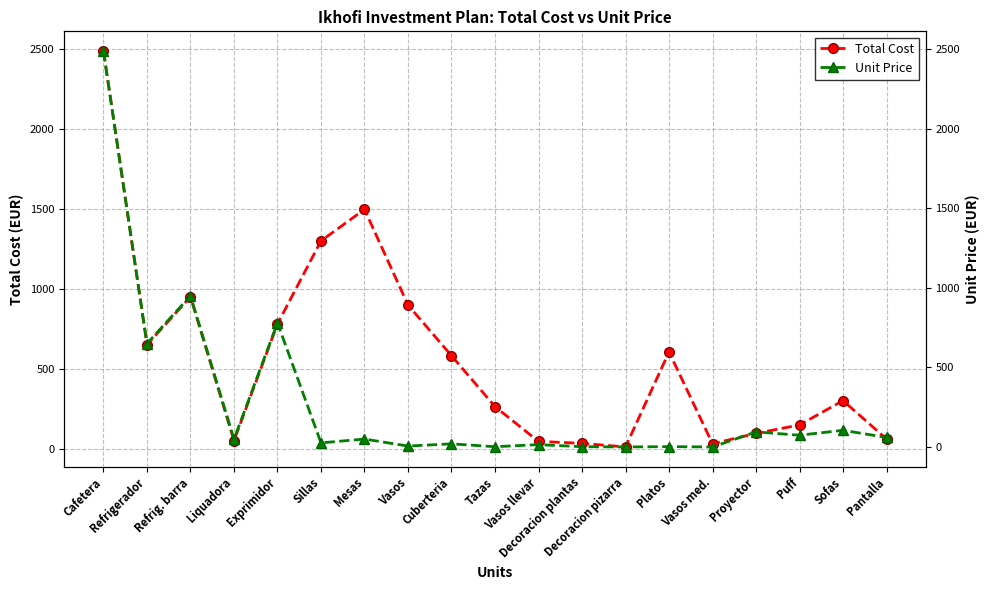

True or false: Total Cost has a value of 49.0 at Liquadora.

True